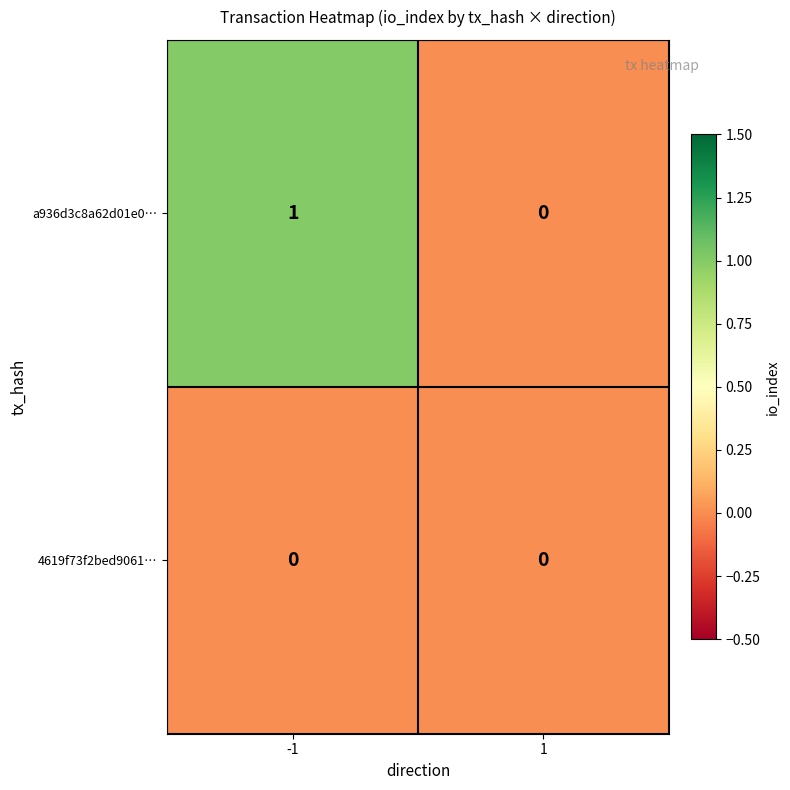

How many series are shown in this chart?

2